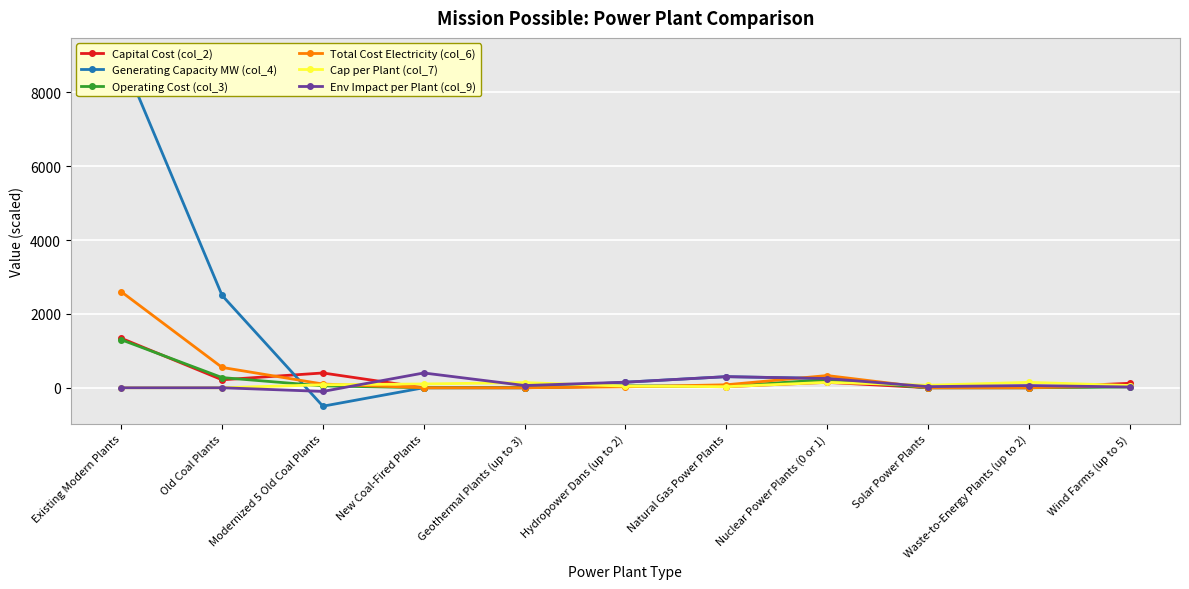

True or false: Generating Capacity MW (col_4) has more than 1 interior local peaks.

False